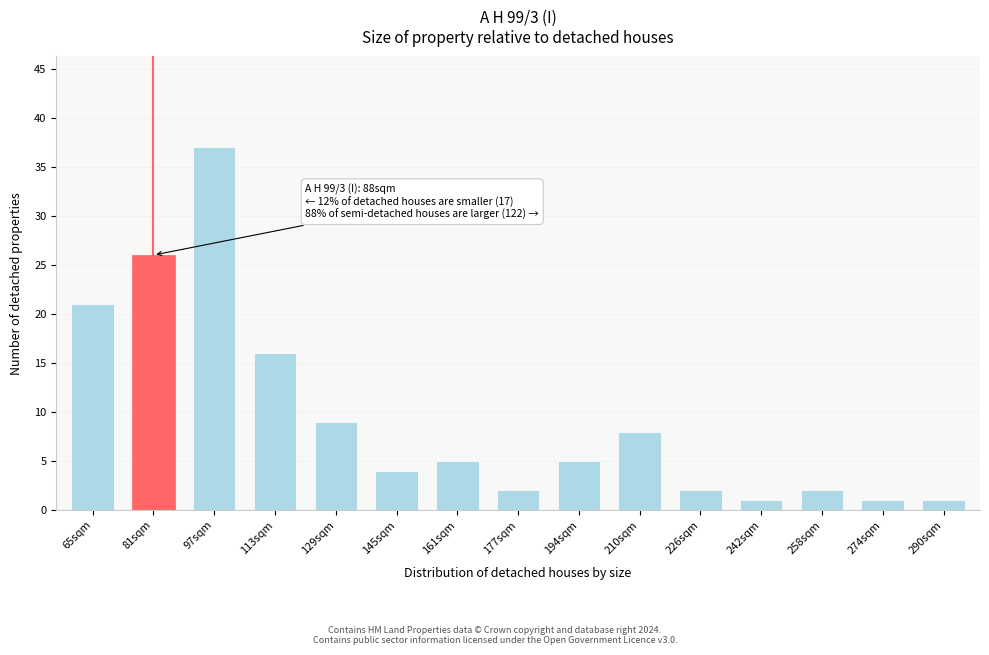

Reading right to left, what are all the values shown in this chart?

290sqm=1	274sqm=1	258sqm=2	242sqm=1	226sqm=2	210sqm=8	194sqm=5	177sqm=2	161sqm=5	145sqm=4	129sqm=9	113sqm=16	97sqm=37	81sqm=26	65sqm=21